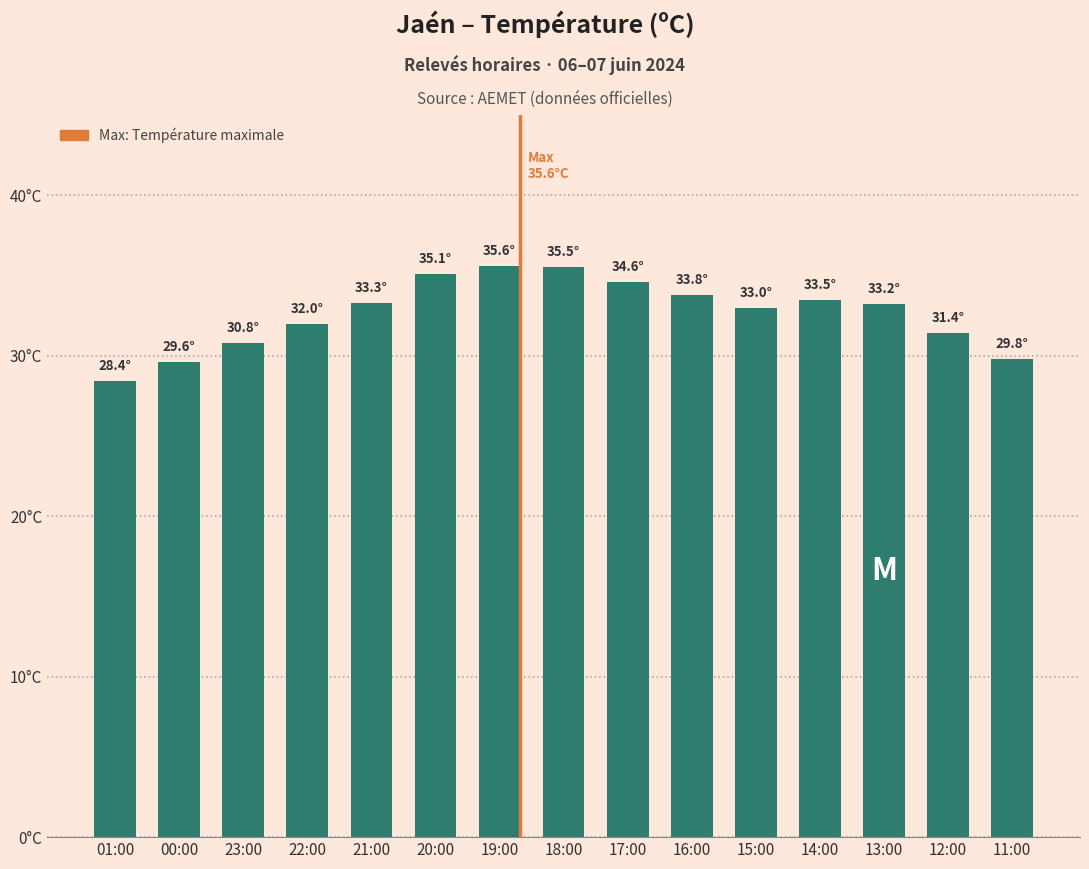

Does the chart contain any negative values?

No